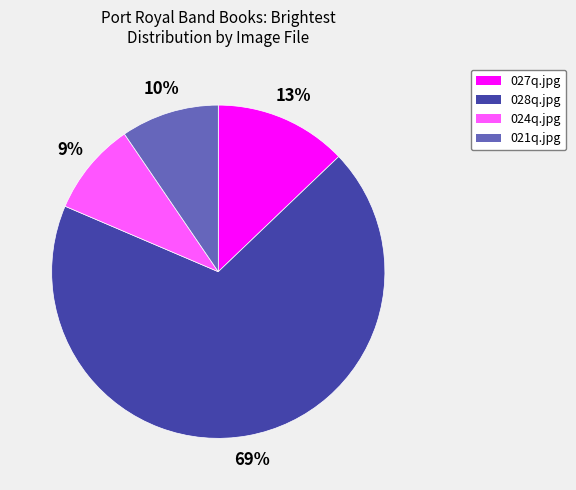

Is there any slice that represents more than half of the pie?

Yes